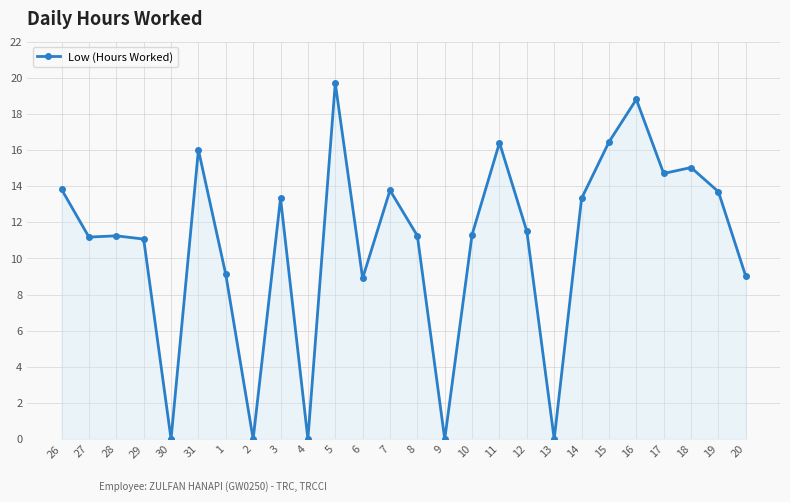

Which category has the highest value across all series?

5